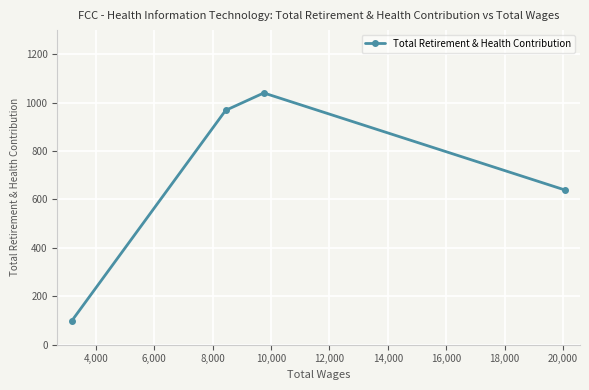

What is the difference between the maximum and minimum values?

941